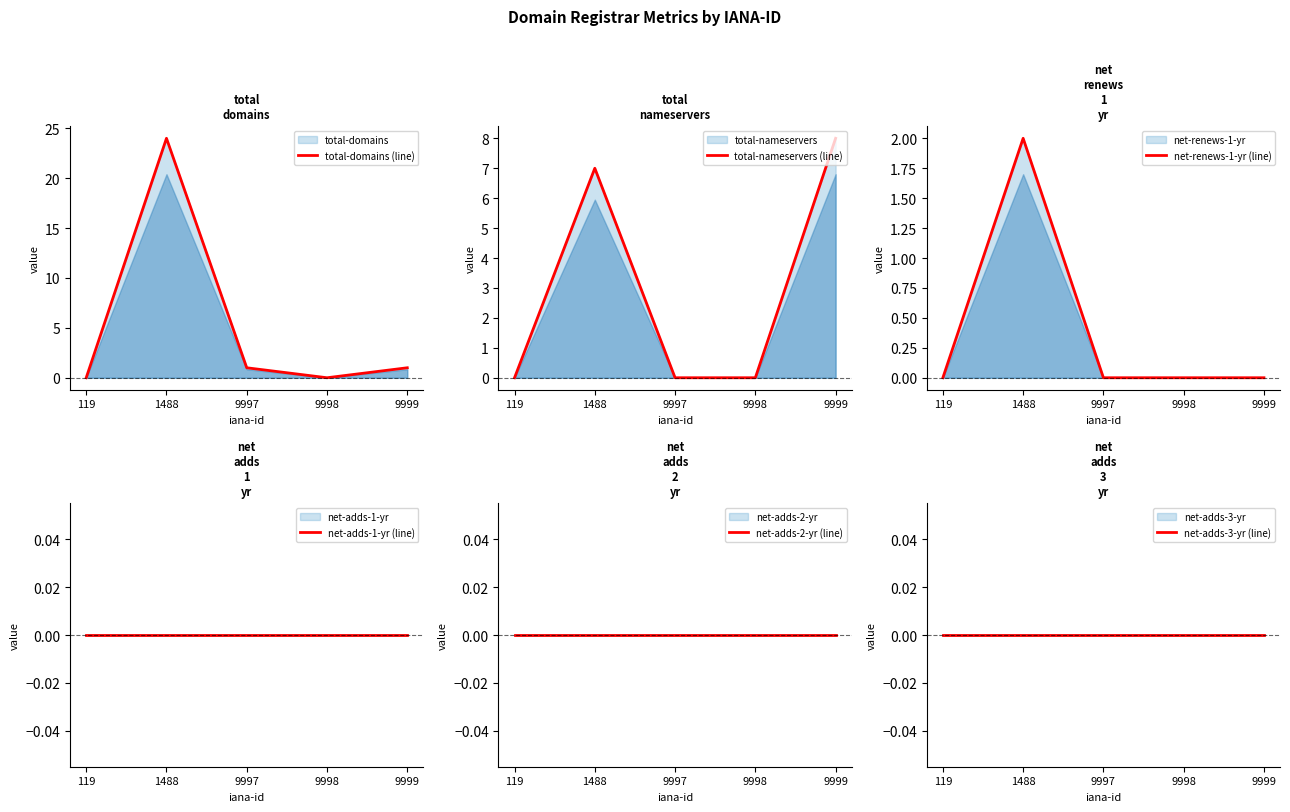

At which category is the sum across all series the highest?

1488